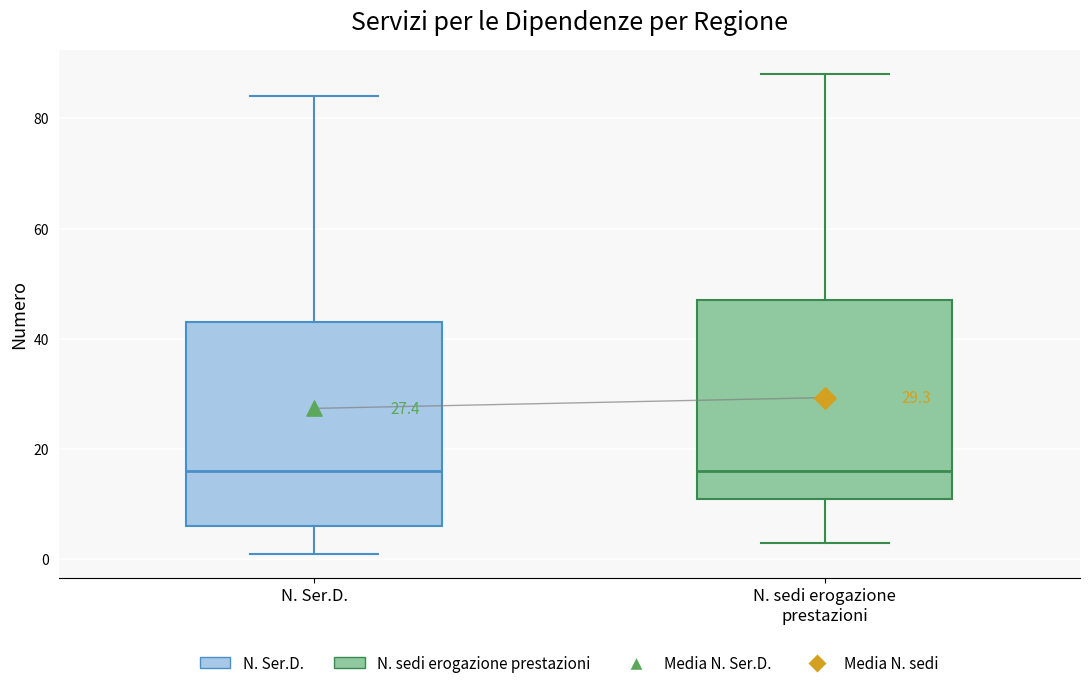

Where does the median line of the box for N. Ser.D. sit on the y-axis? The values are not printed on the chart, so give them approximately, as read against the axis.

16